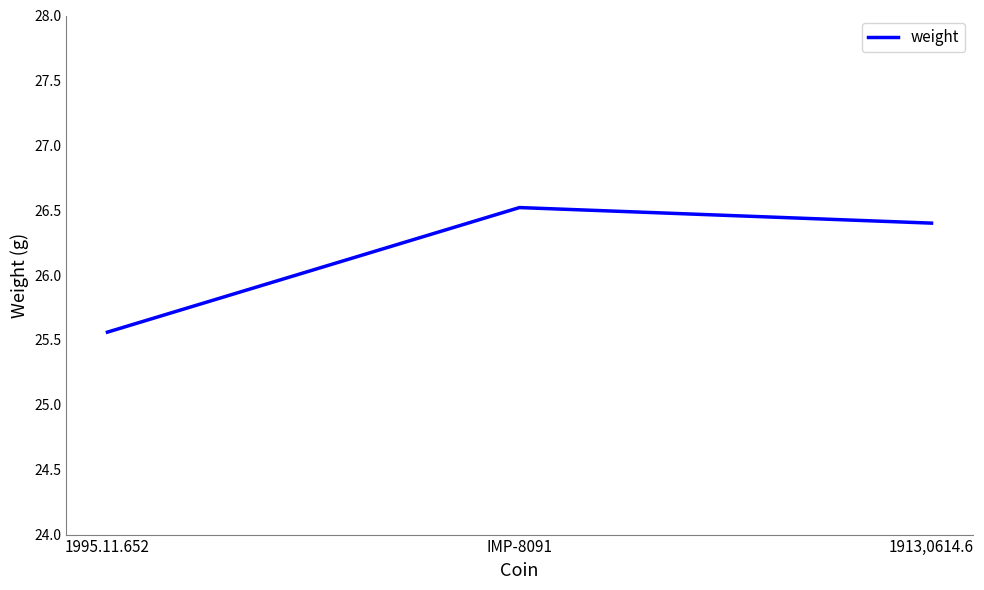

What position from the left is 1913,0614.6?

3